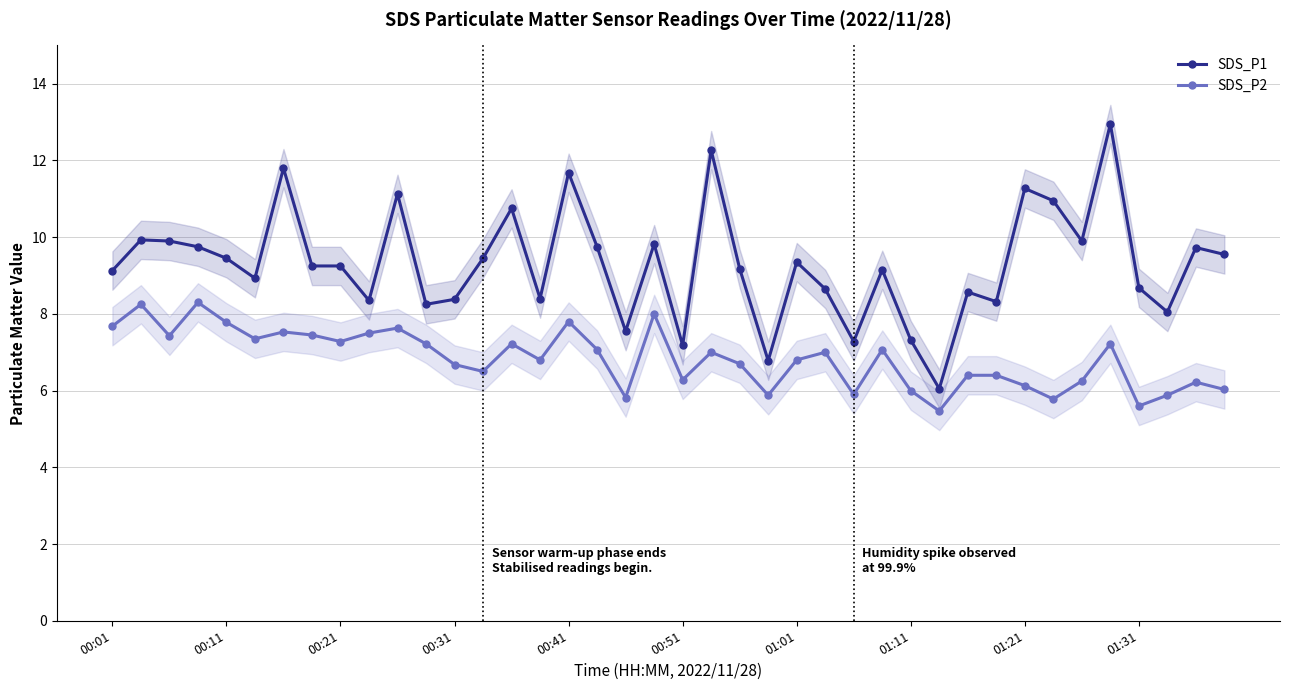

How many data points does each series have?

40